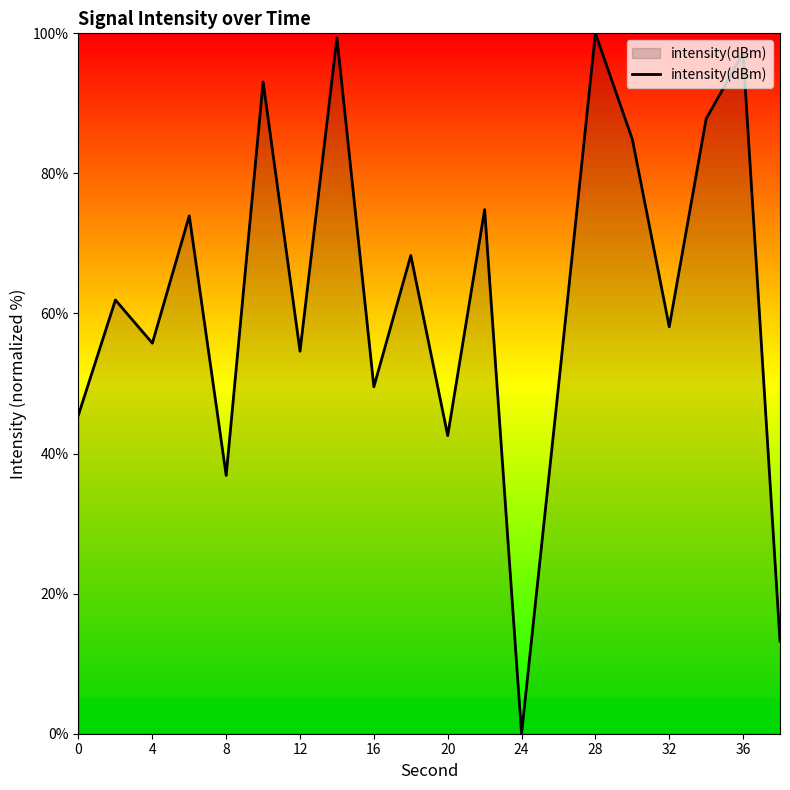

What is the maximum value shown in the chart?

100.0